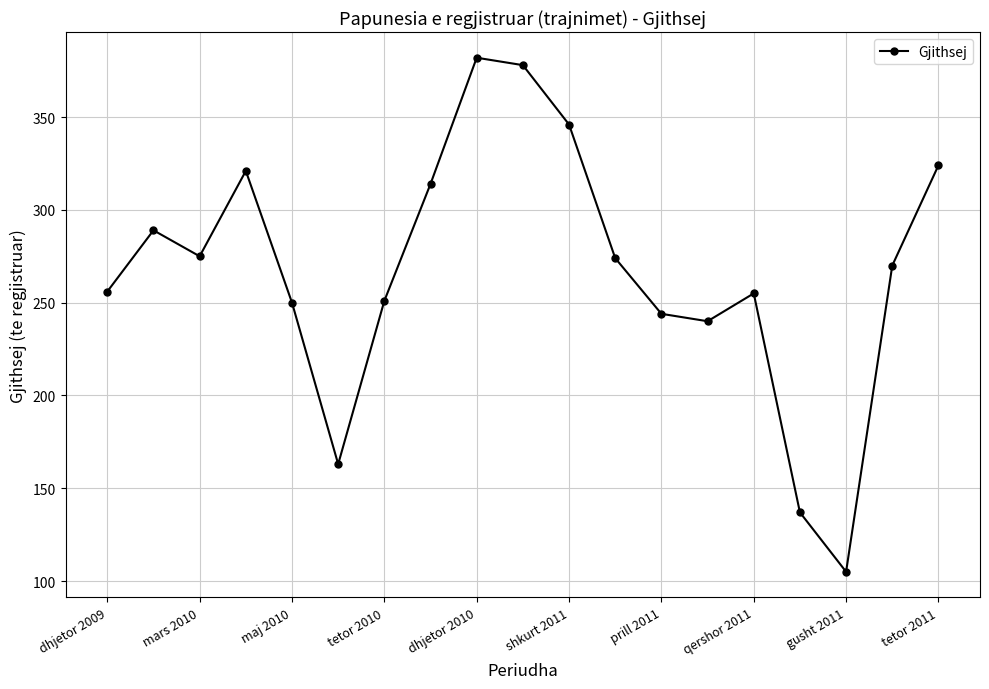

What is the maximum value shown in the chart?

382